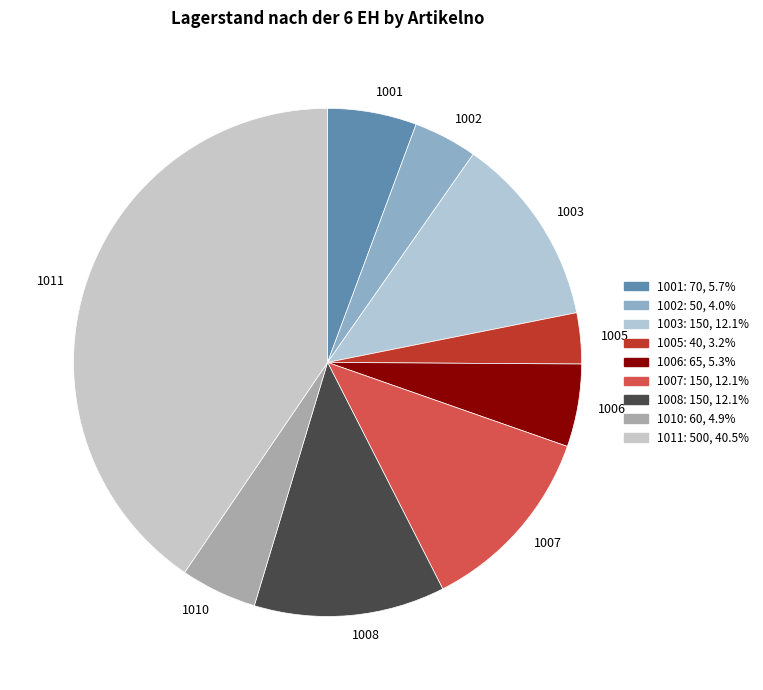

Between 1001 and 1011, which is larger?

1011